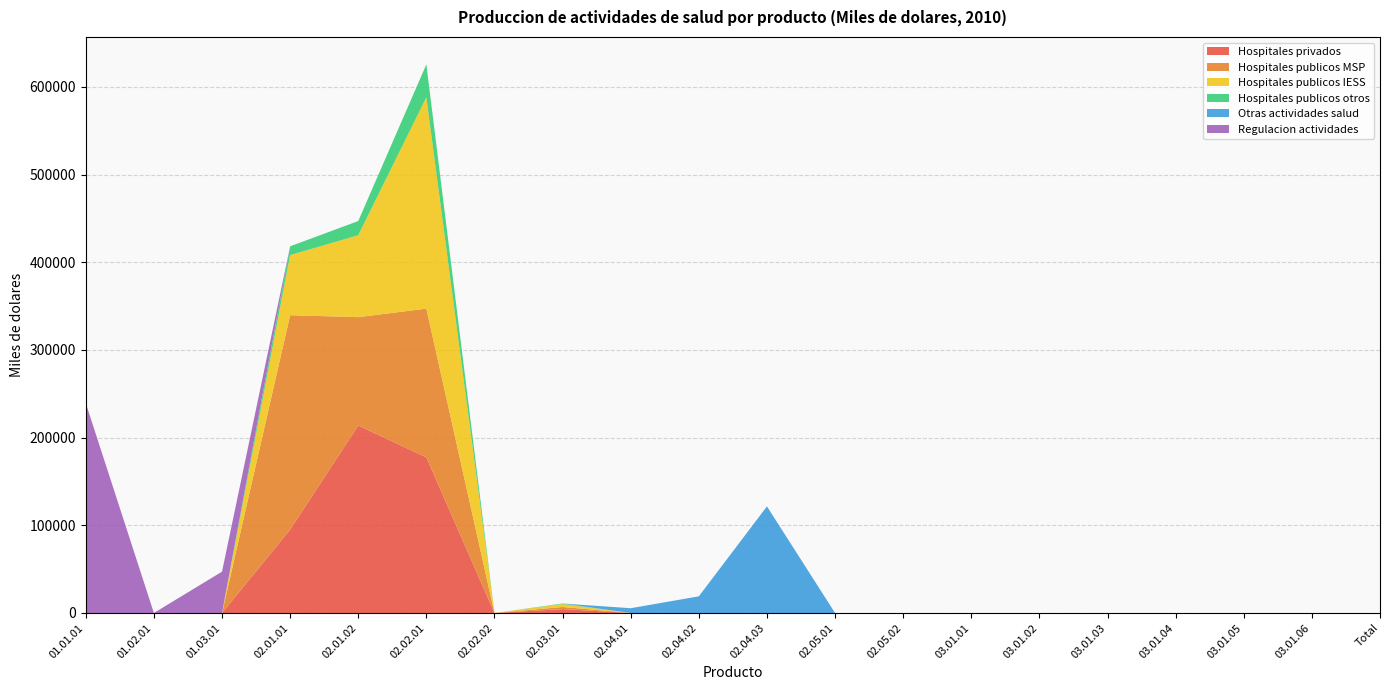

Reading left to right, transcribe all the data shown in this chart.

Hospitales privados: 0	0	0	95127	213830	177508	0	4420	0	0	0	0	0	0	0	0	0	0	0	0
Hospitales publicos MSP: 0	0	0	244565	123629	169648	0	2433	0	0	0	0	0	0	0	0	0	0	0	0
Hospitales publicos IESS: 0	0	0	68475	93426	241022	0	3305	0	0	0	0	0	0	0	0	0	0	0	0
Hospitales publicos otros: 0	0	0	10091	16204	37592	0	640	0	0	0	0	0	0	0	0	0	0	0	0
Otras actividades salud: 0	0	0	0	0	0	0	0	5439	18997	121613	0	0	0	0	0	0	0	0	0
Regulacion actividades: 239370	0	47131	0	0	0	0	0	0	0	0	0	0	0	0	0	0	0	0	0